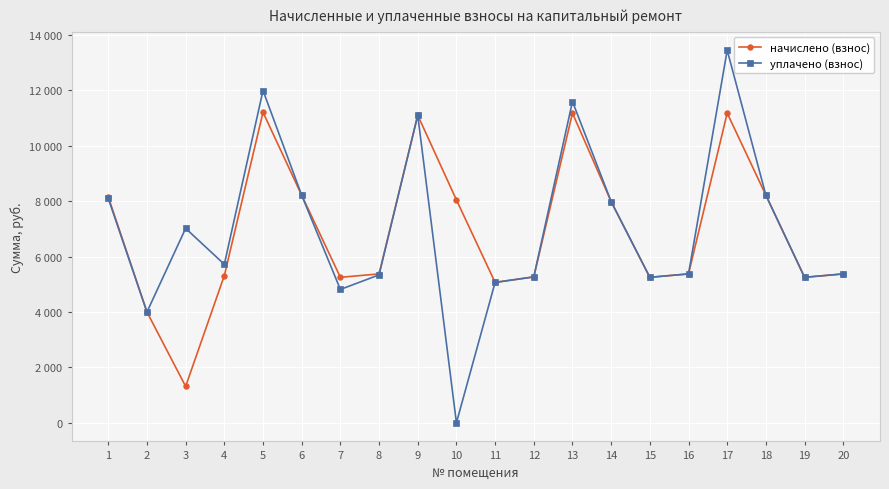

What is the highest value of the начислено (взнос) series?

11212.8